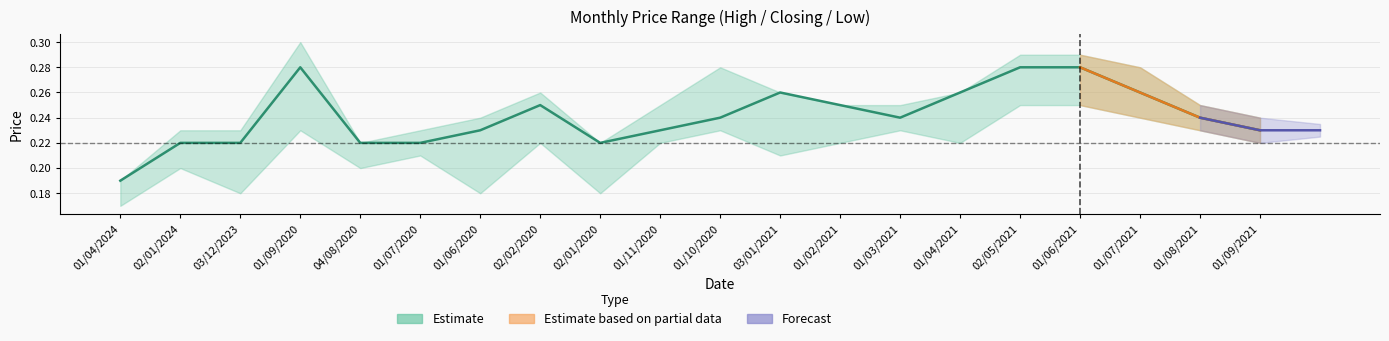

How many points are lower than both their immediate neighbors (excluding endpoints)?

2